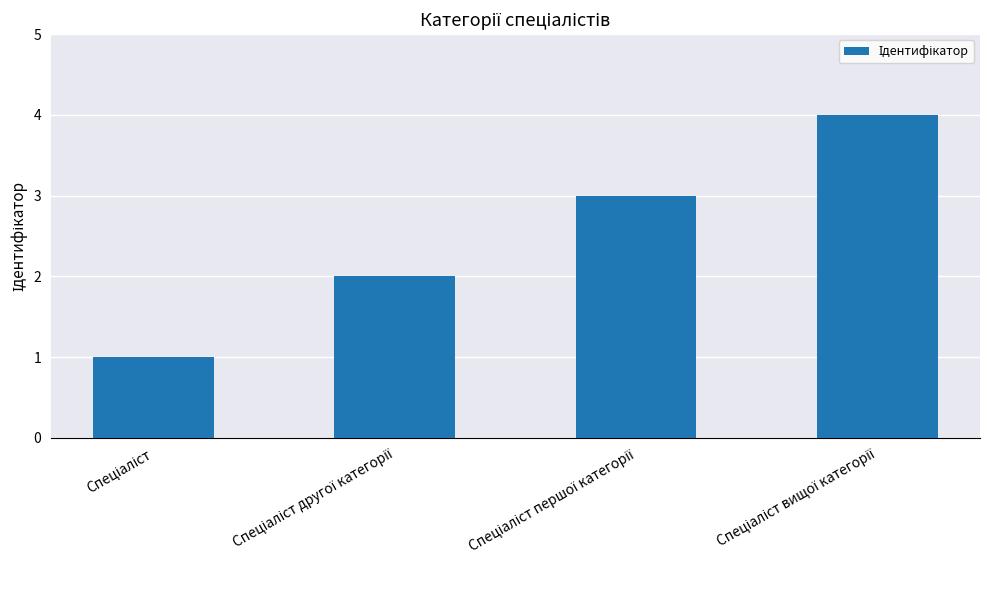

What is the sum of all values?

10